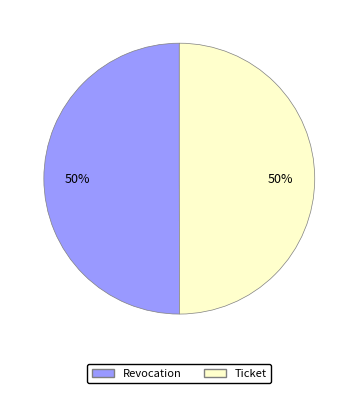

Combined, do Ticket and Revocation account for over 50%?

Yes